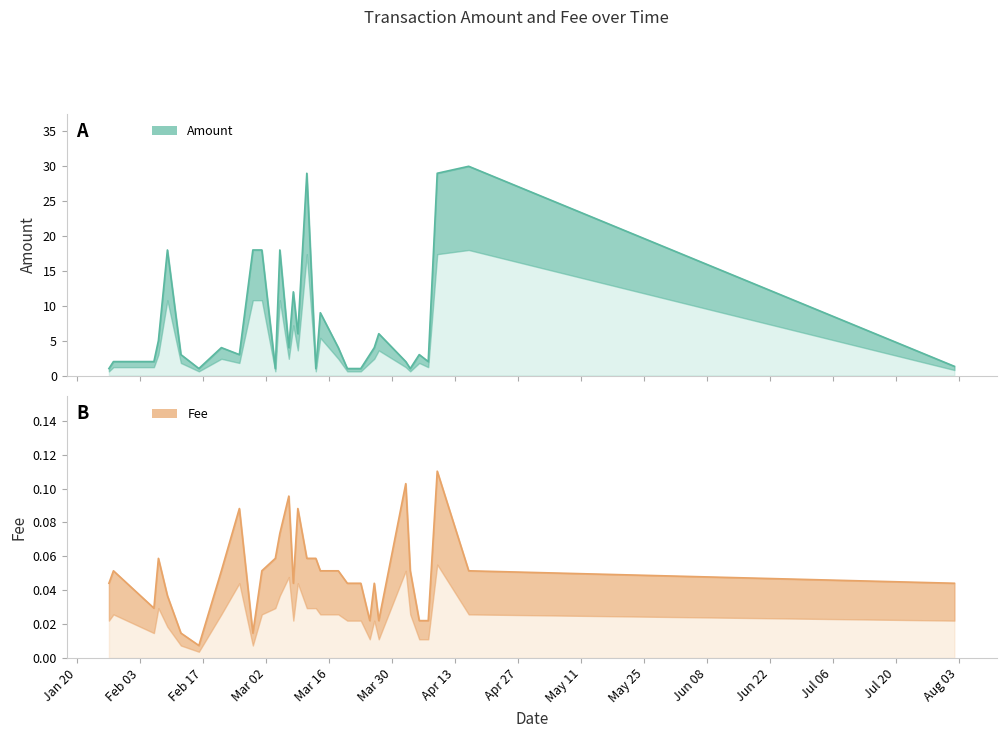

How many categories are shown in the chart?

32